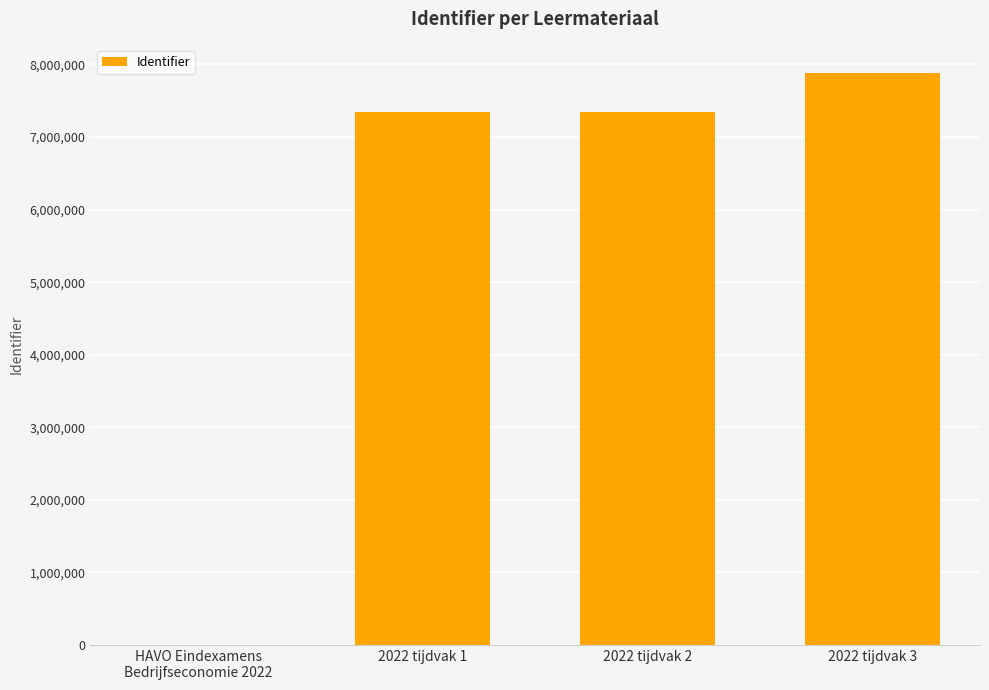

How many values are above zero?

3